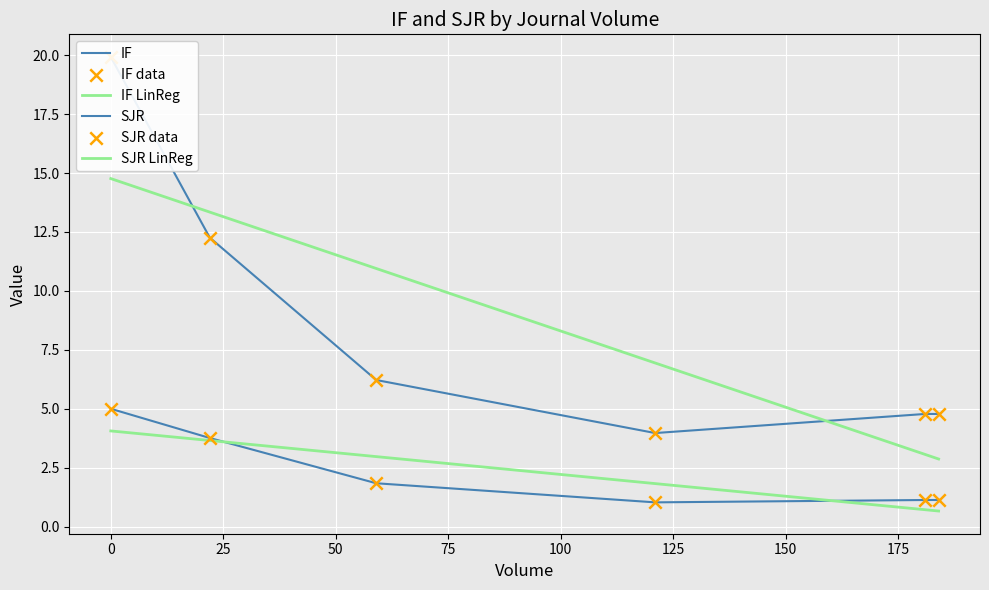

What are all the series names shown in the legend?

IF, SJR